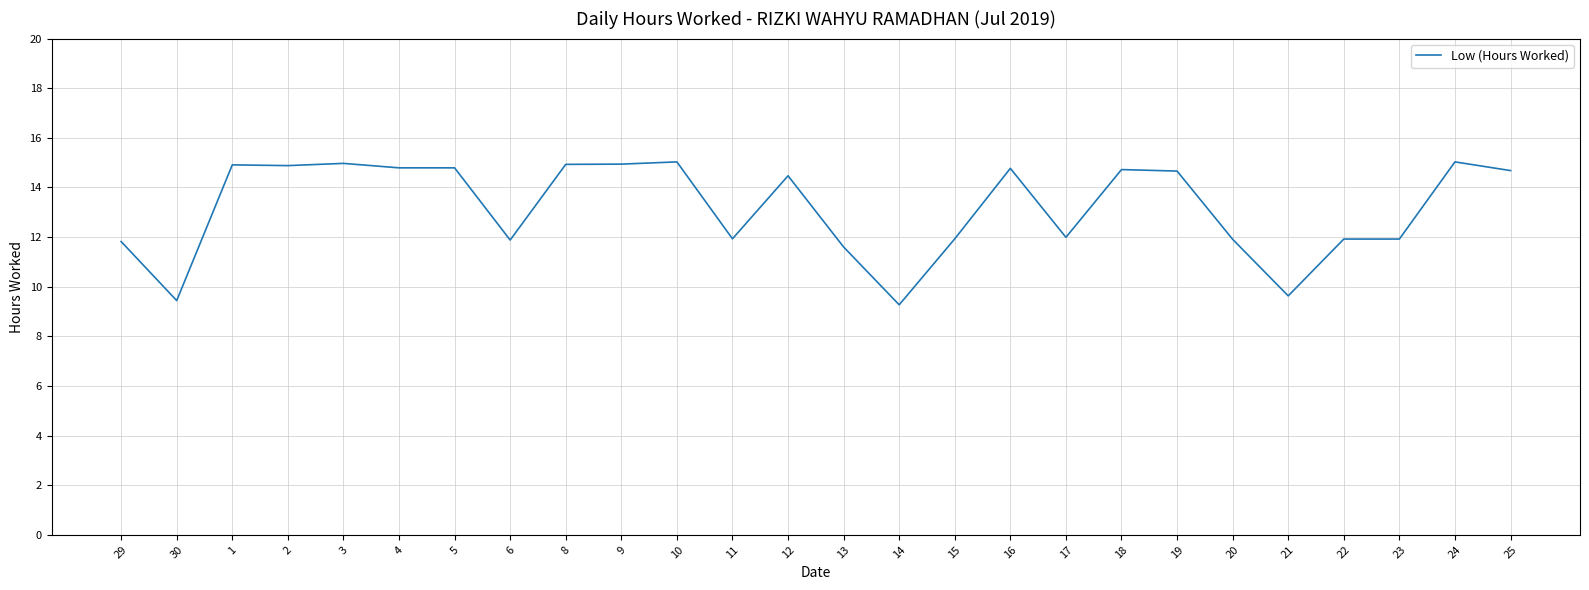

Is it true that the value at 18 is 14.7?

True